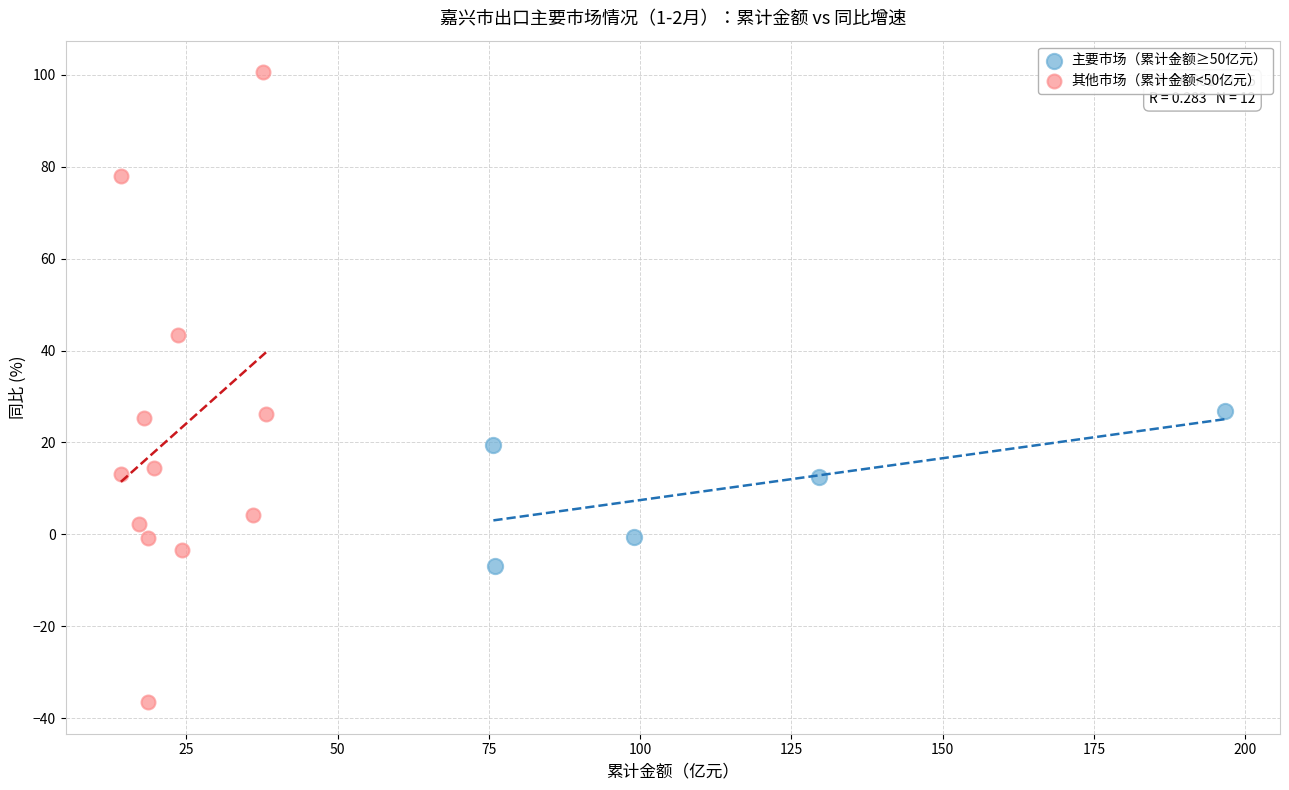

Which series reaches the minimum Y coordinate?

其他市场（累计金额<50亿元）